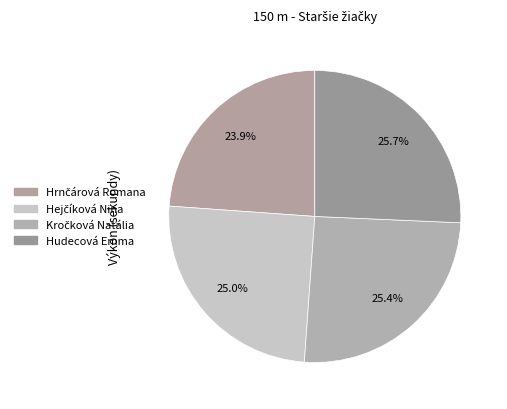

How many segments does this pie chart have?

4